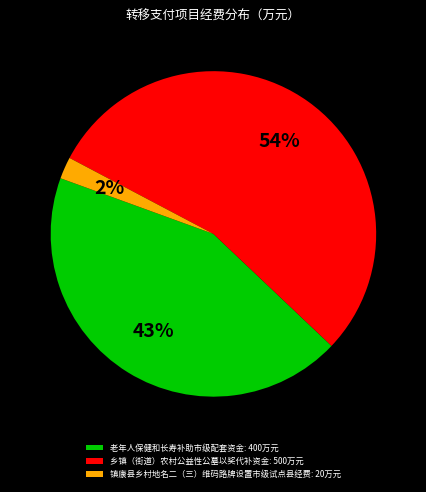

Rank the categories by value from lowest to highest.

镇康县乡村地名二（三）维码路牌设置市级试点县经费, 老年人保健和长寿补助市级配套资金, 乡镇（街道）农村公益性公墓以奖代补资金